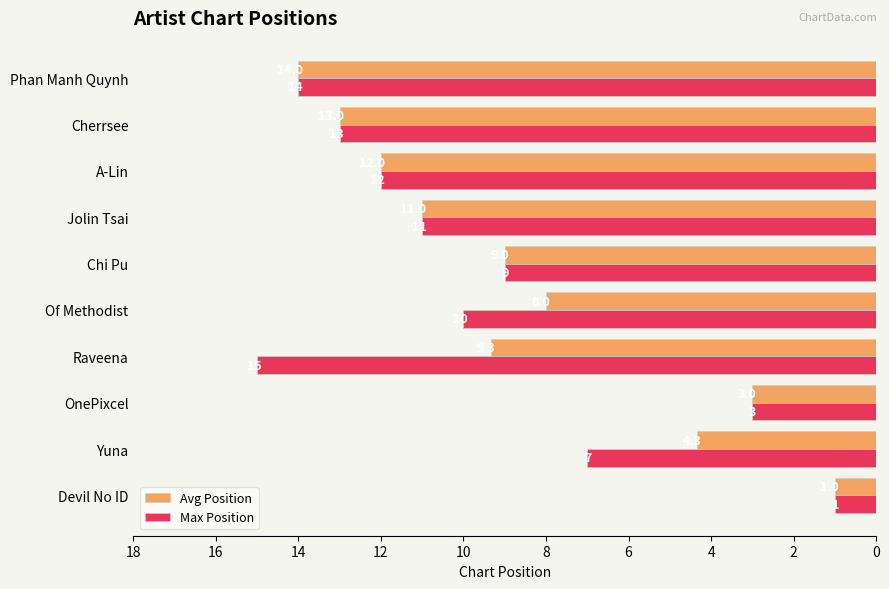

Is it true that Max Position equals 9.0 at Chi Pu?

True